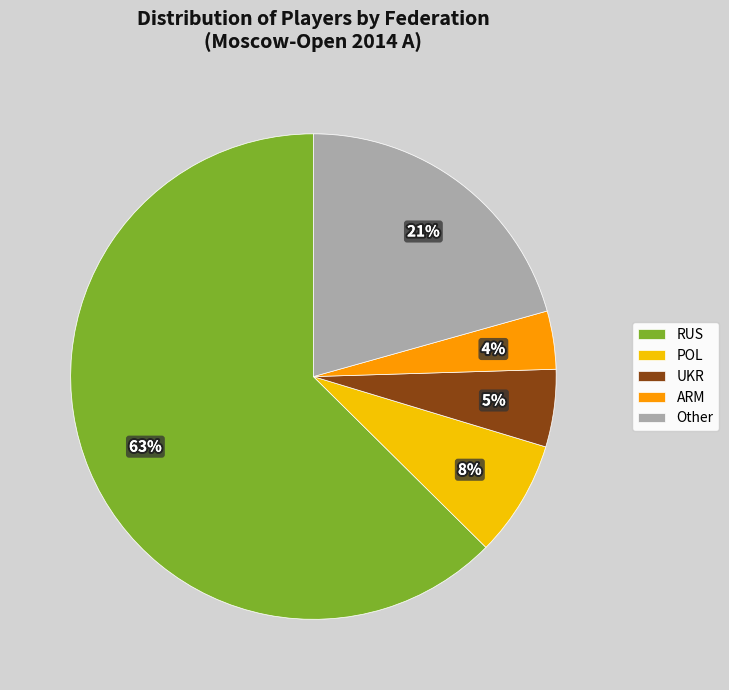

To the nearest percent, what portion does UKR represent?

5%